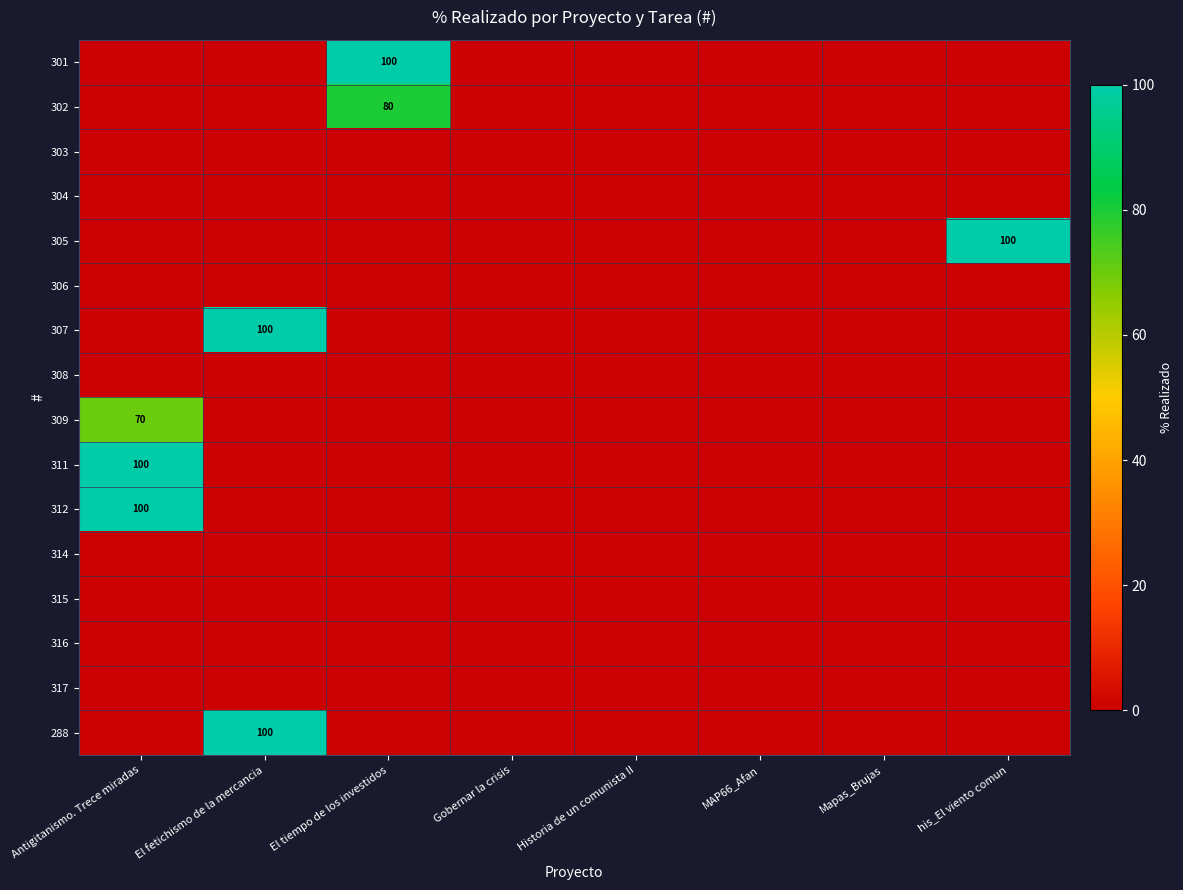

Rank the series at El fetichismo de la mercancia from highest to lowest value.

307, 288, 301, 302, 303, 304, 305, 306, 308, 309, 311, 312, 314, 315, 316, 317